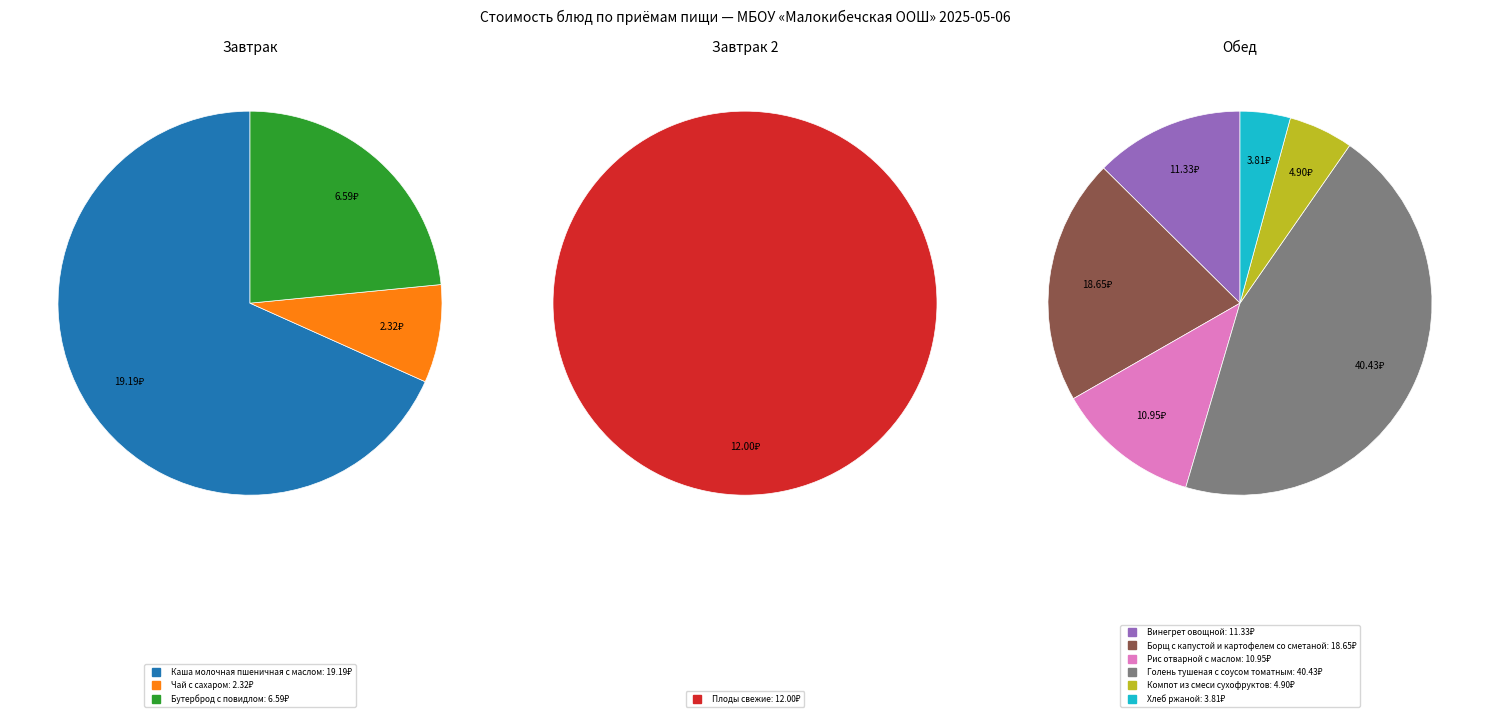

Which has a higher value, Винегрет овощной or Каша молочная пшеничная с маслом?

Каша молочная пшеничная с маслом